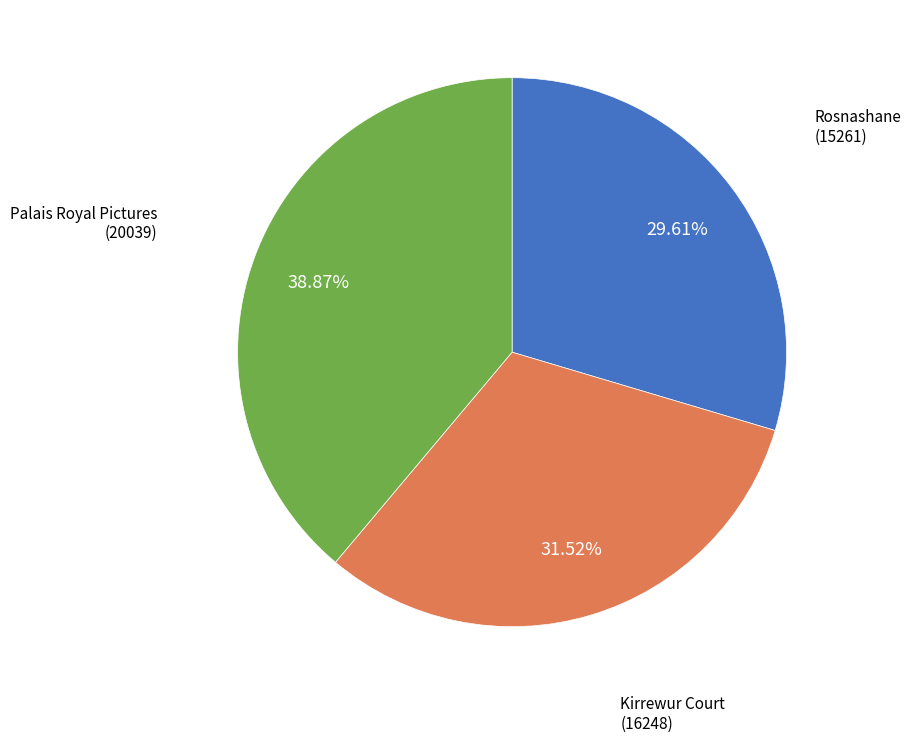

What is the smallest slice in the pie chart?

Rosnashane